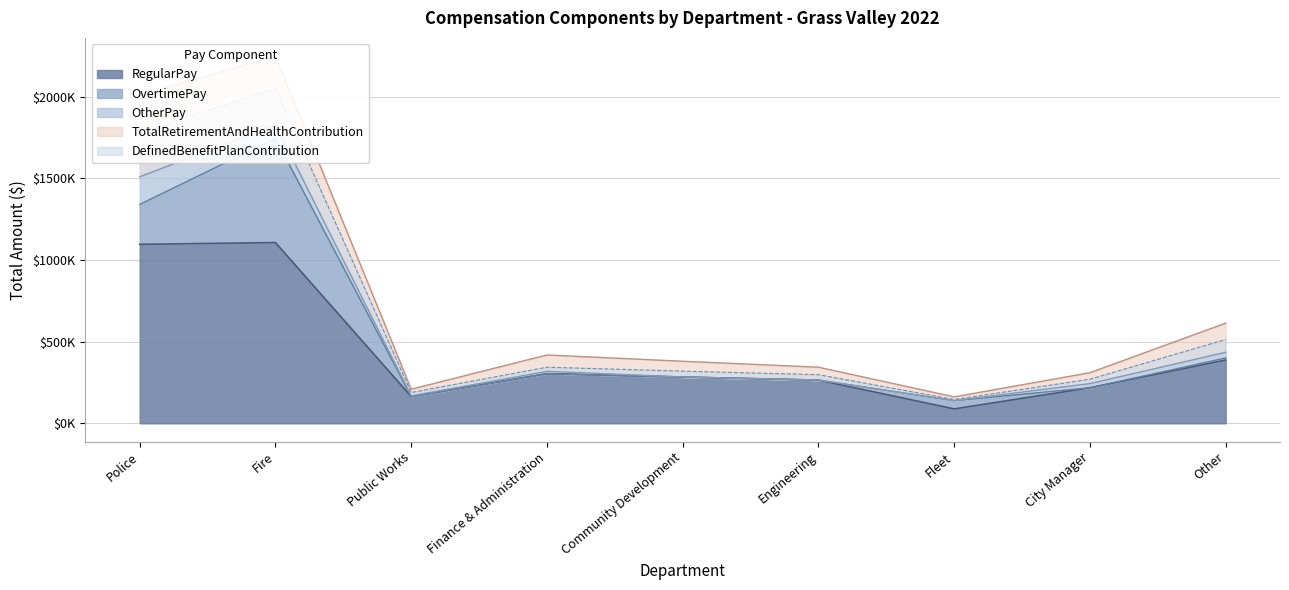

List the labels in order of DefinedBenefitPlanContribution value, largest first.

Police, Fire, Other, Community Development, Engineering, City Manager, Finance & Administration, Public Works, Fleet